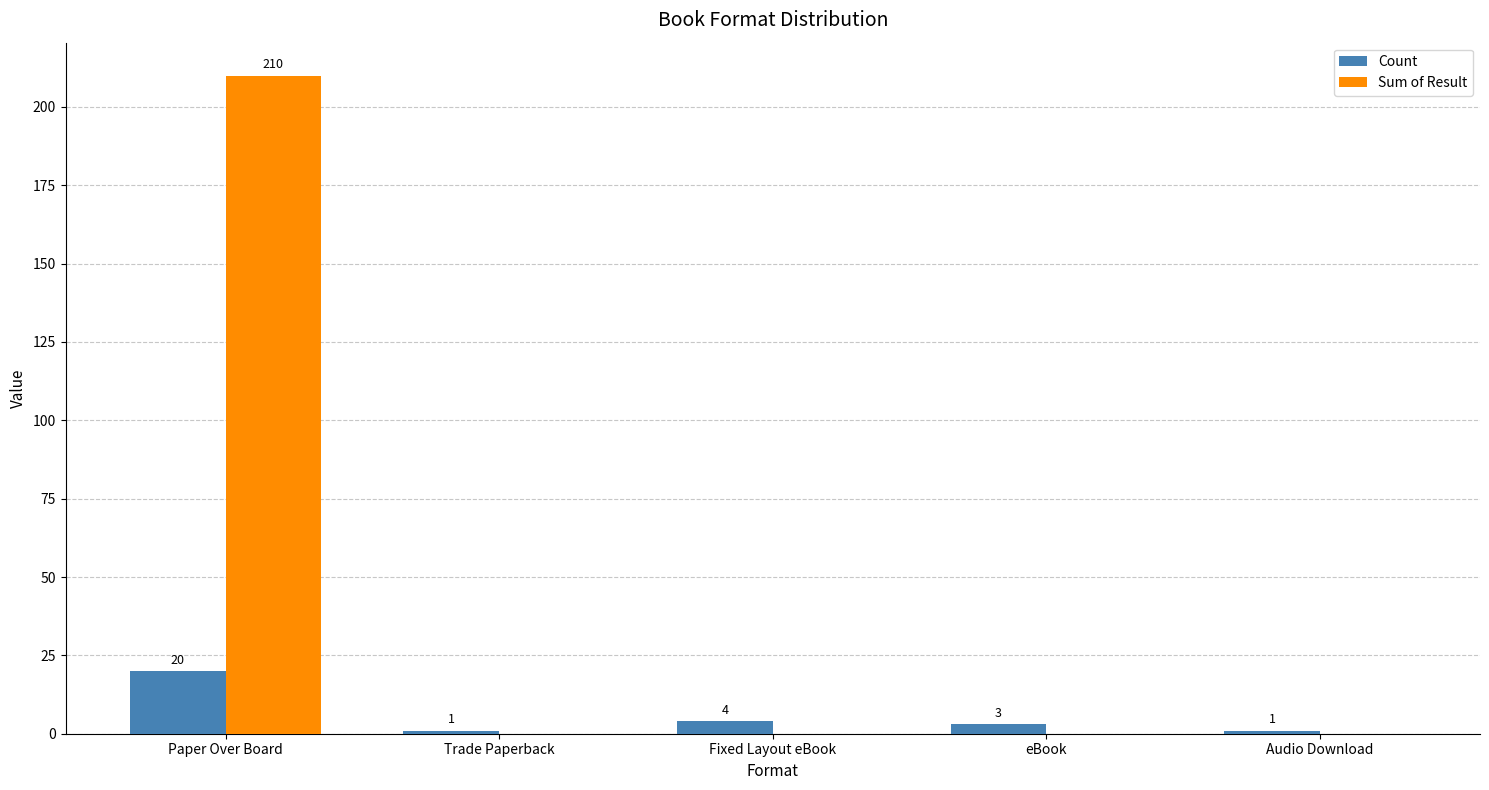

Is the value of Count at eBook greater than the value of Sum of Result at Audio Download?

Yes